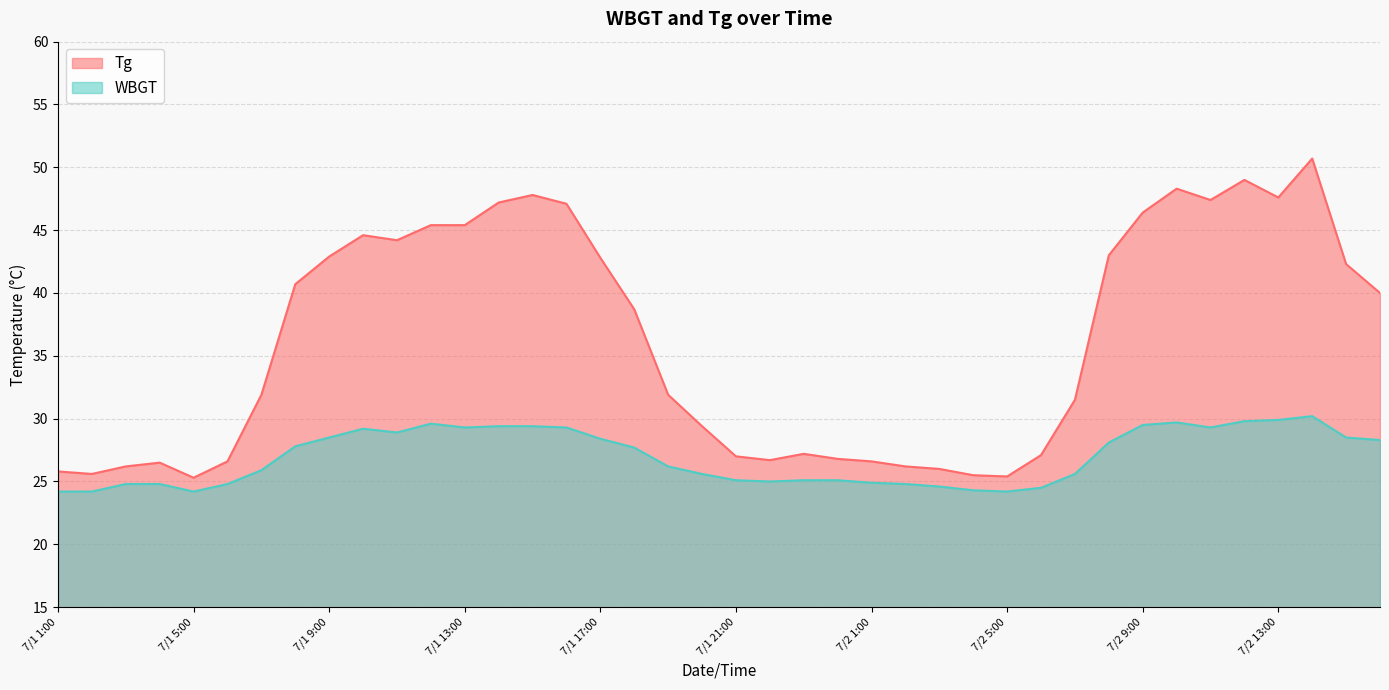

In WBGT, how many points are higher than both neighbors (excluding endpoints)?

4